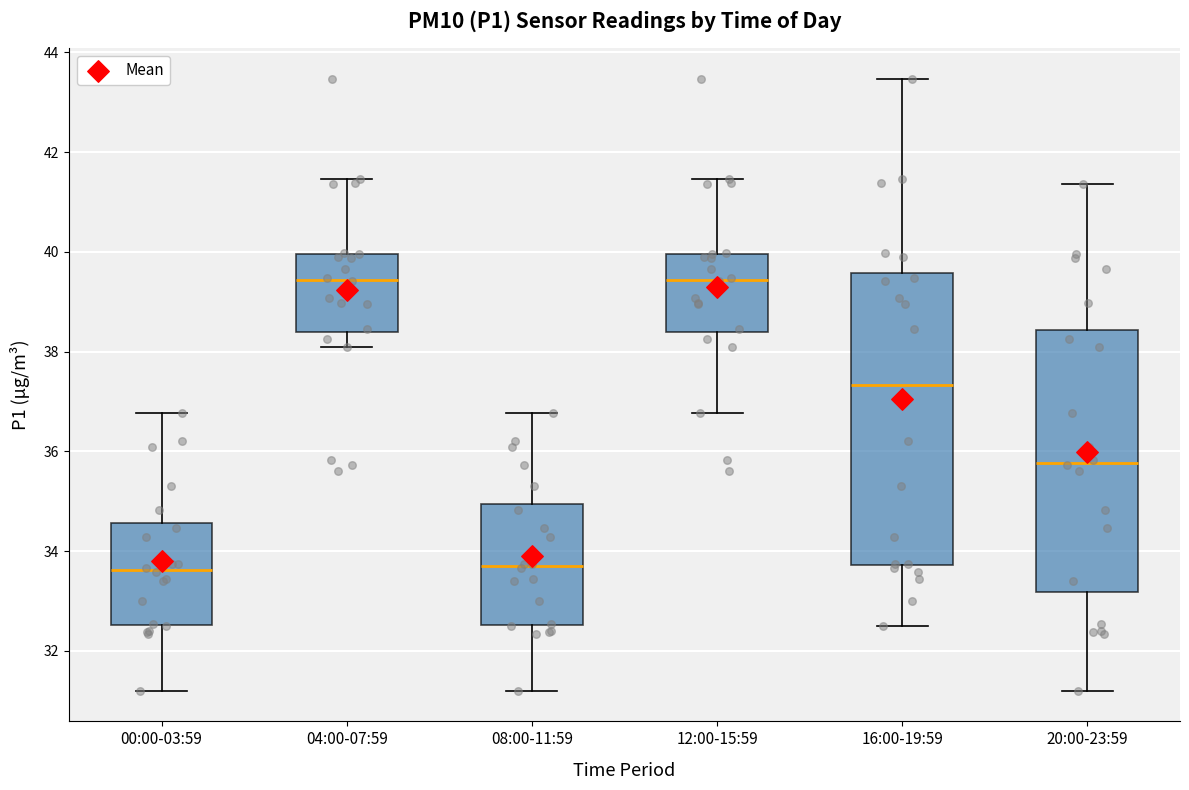

Which box is the tallest, from its lower edge to its upper edge?

16:00-19:59